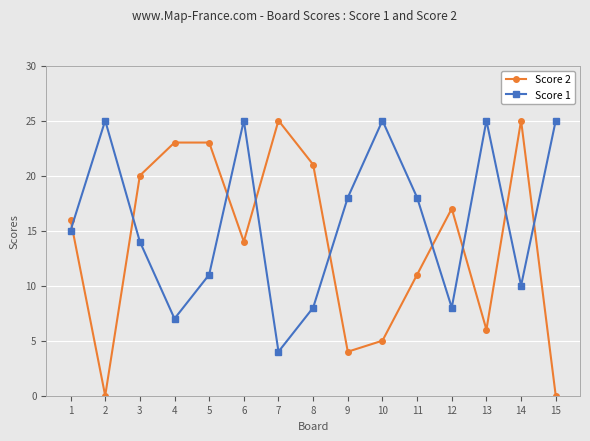

After their last crossing, which series has the higher values: Score 1 or Score 2?

Score 1